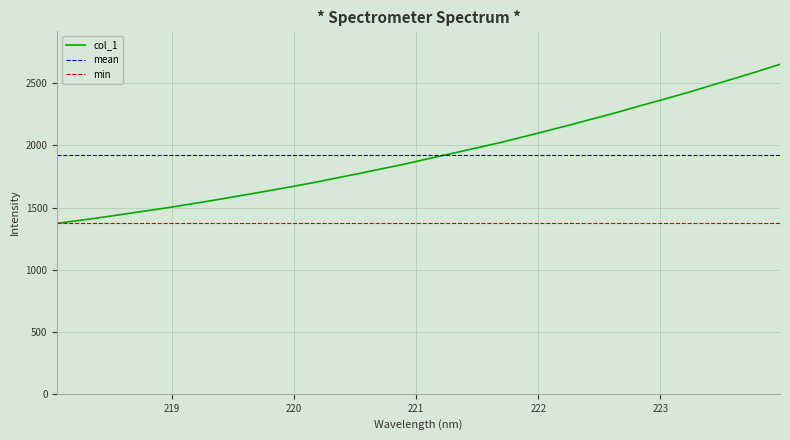

What is the difference between the values at 220.5444 and 220.3533?

37.1